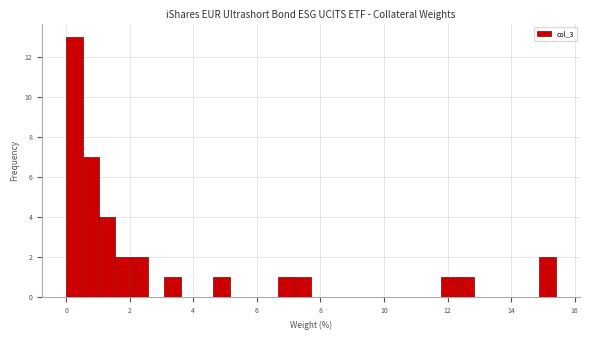

Read against the x-axis, roughly where is the centre of the tallest bar?

0.2